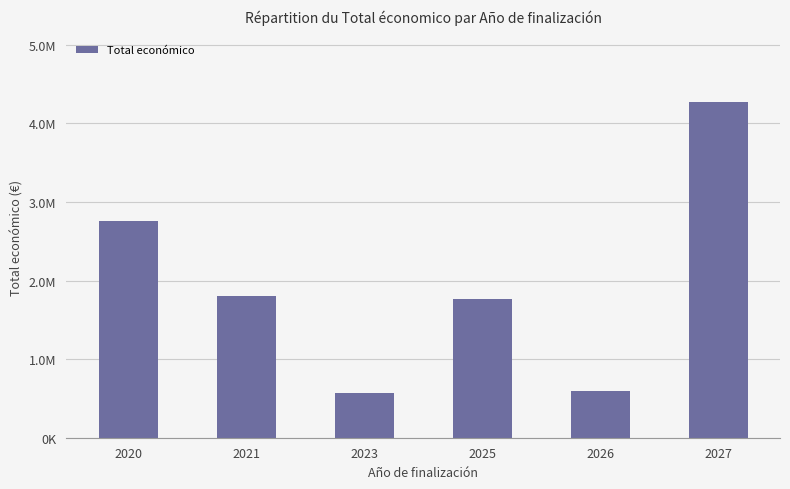

Rank the categories by value from lowest to highest.

2023, 2026, 2025, 2021, 2020, 2027